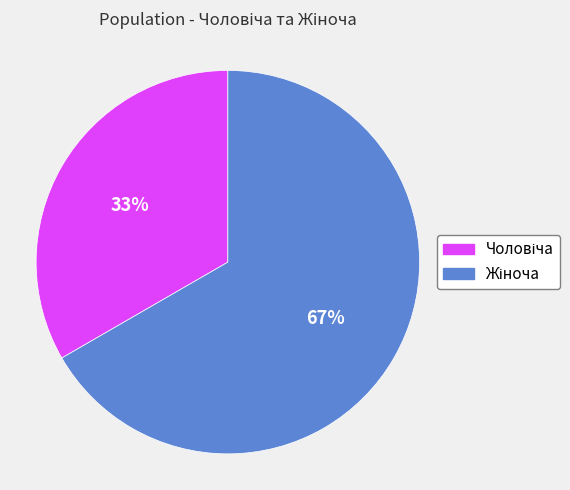

Is there a majority slice in this chart?

Yes